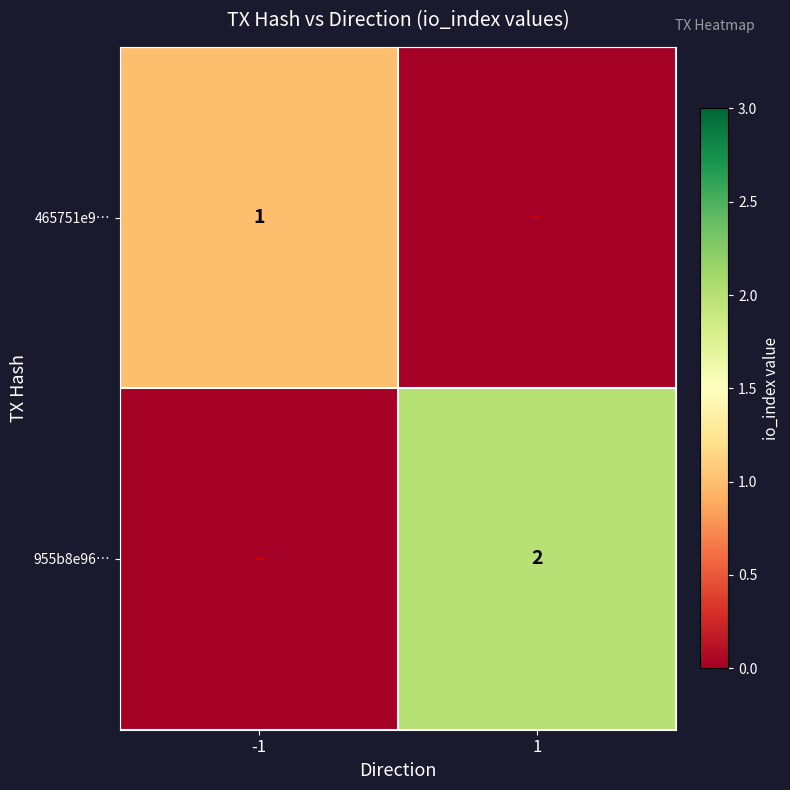

The value of 955b8e96… at 1 is 2. True or false?

True